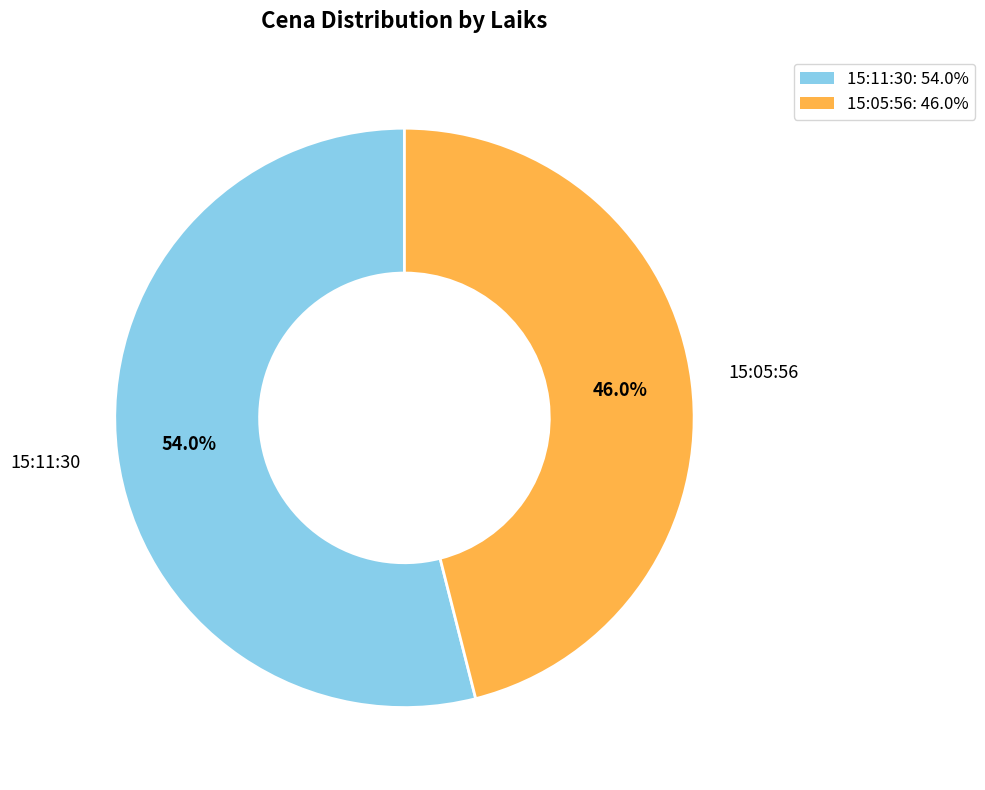

Rank the categories by value from lowest to highest.

15:05:56, 15:11:30